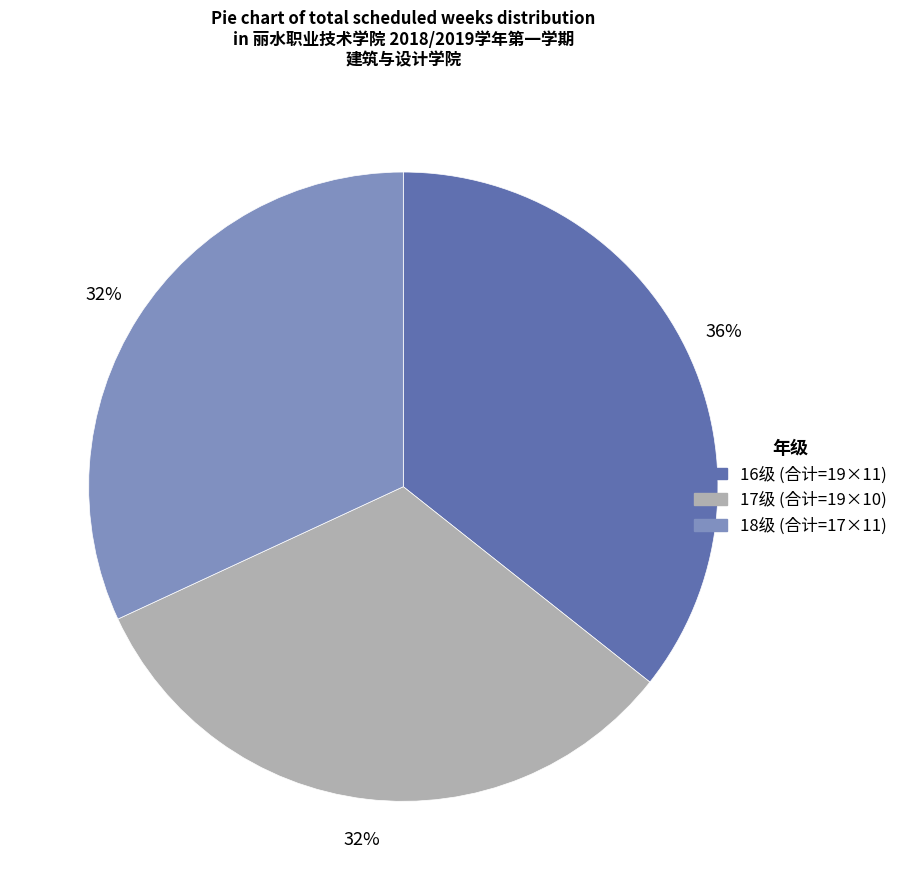

To the nearest percent, what is the difference between the largest and smallest slice percentages?

4%